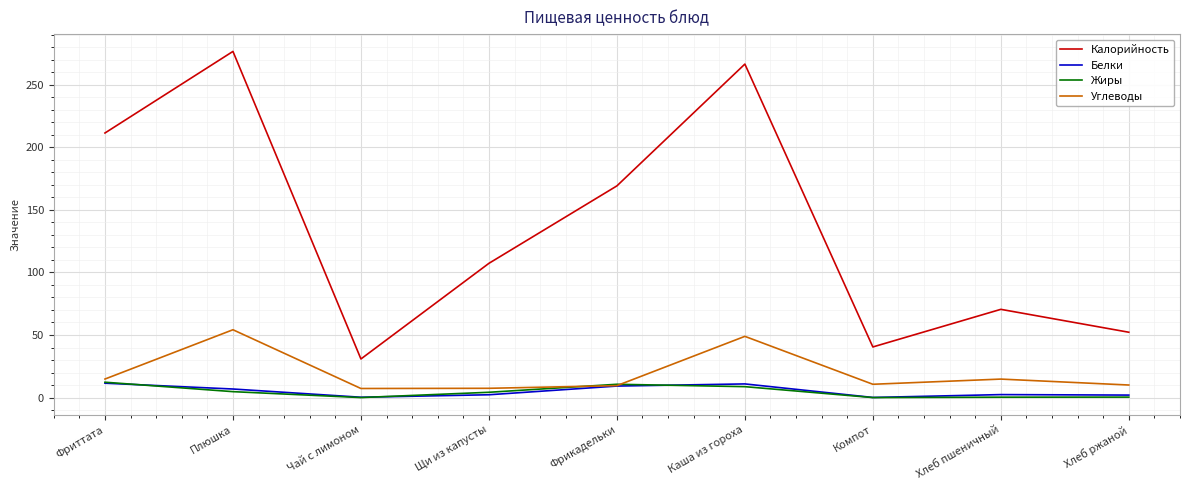

What is the difference between the maximum and minimum values in the Белки series?

11.4